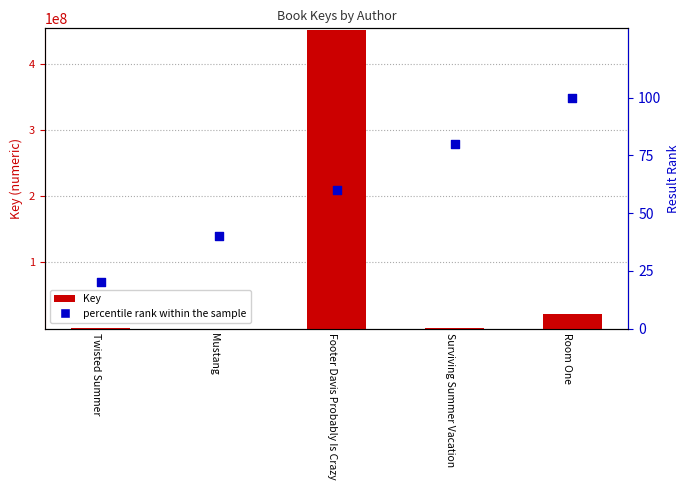

At how many categories does at least one series exceed 13508715?

2